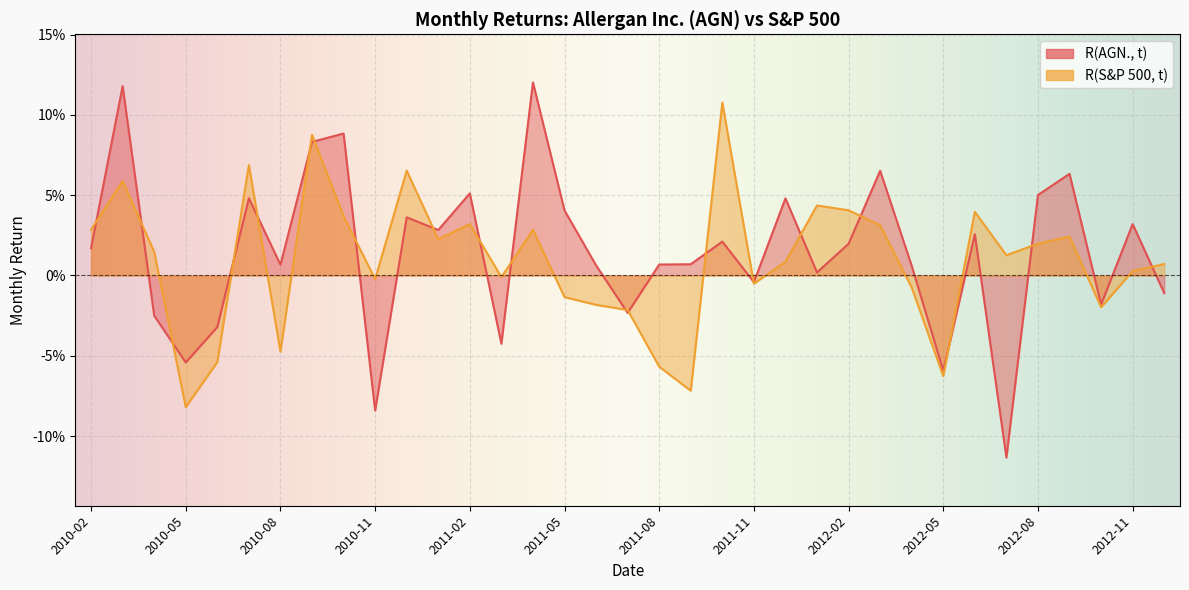

The value of R(AGN., t) at 2011-10 is 0.0. True or false?

True